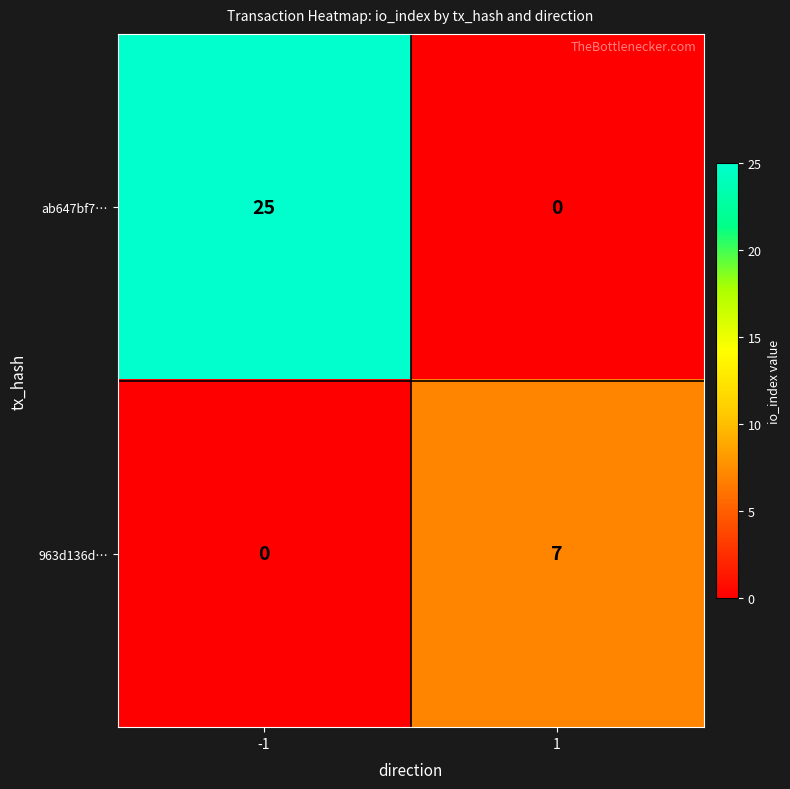

Reading left to right, list all the values displayed in this chart.

ab647bf7…: -1=25	1=0
963d136d…: -1=0	1=7